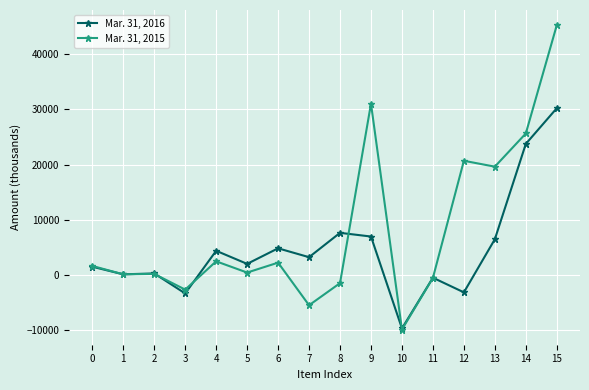

Rank the series by their average value, from lowest to highest.

Mar. 31, 2016, Mar. 31, 2015